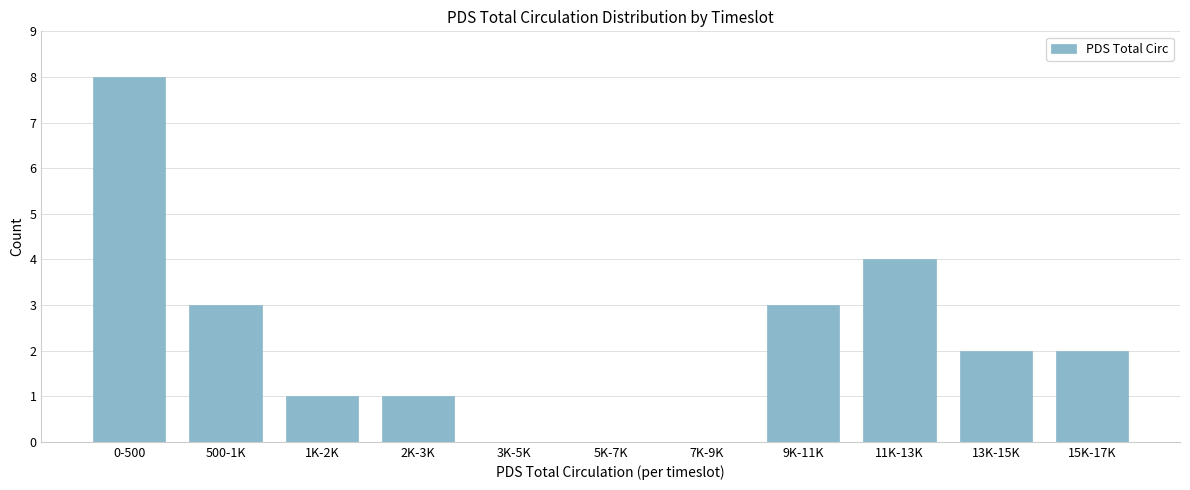

Reading left to right, list all the values displayed in this chart.

0-500=8	500-1K=3	1K-2K=1	2K-3K=1	3K-5K=0	5K-7K=0	7K-9K=0	9K-11K=3	11K-13K=4	13K-15K=2	15K-17K=2